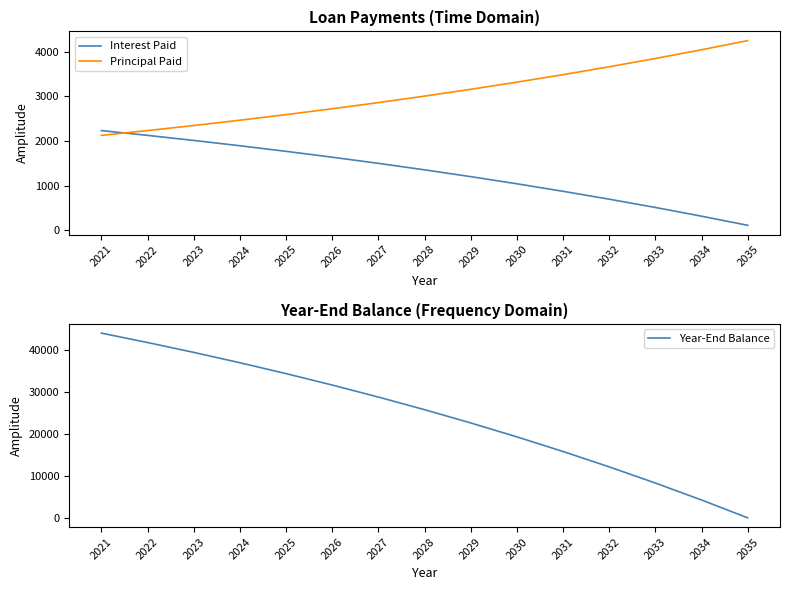

True or false: Year-End Balance has more than 1 points higher than both neighbors.

False